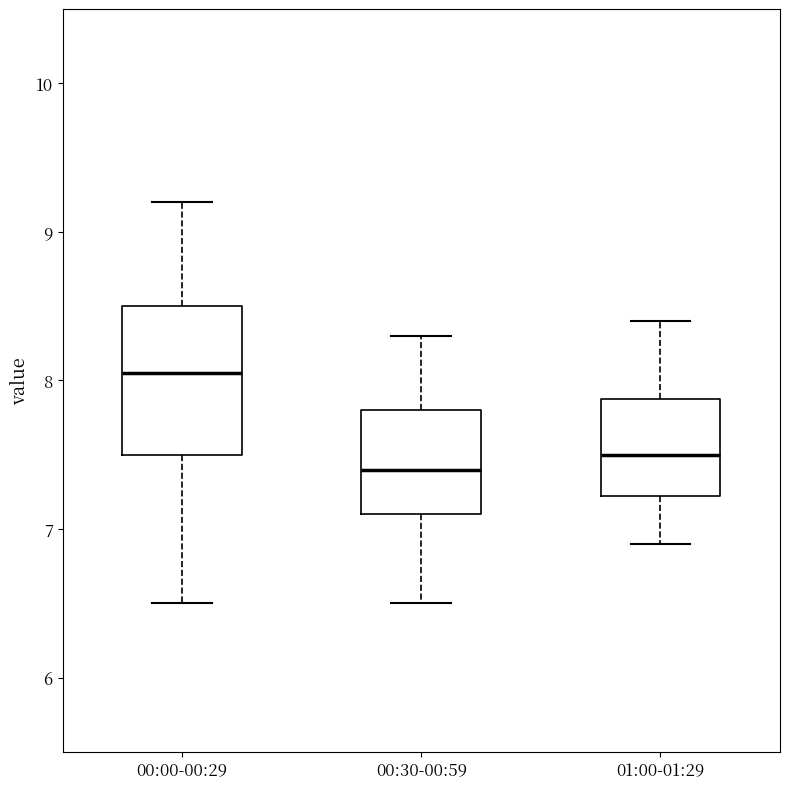

Reading left to right, read every box against the y-axis: the position of its median line, the range the box covers, and the ends of its whiskers. The values are not printed on the chart, so give them approximately, as read against the axis.

00:00-00:29: median 8.1, box 7.5 to 8.5, whiskers 6.5 to 9.2
00:30-00:59: median 7.4, box 7.1 to 7.8, whiskers 6.5 to 8.3
01:00-01:29: median 7.5, box 7.2 to 7.9, whiskers 6.9 to 8.4